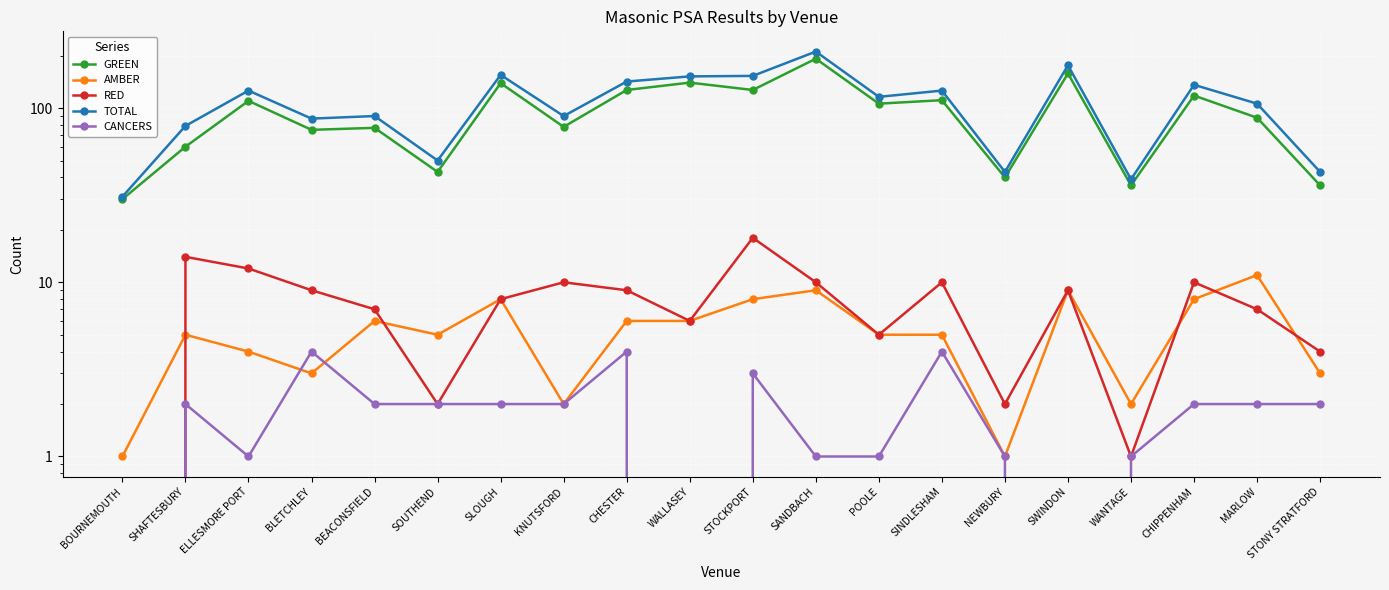

What position from the left is BOURNEMOUTH?

1